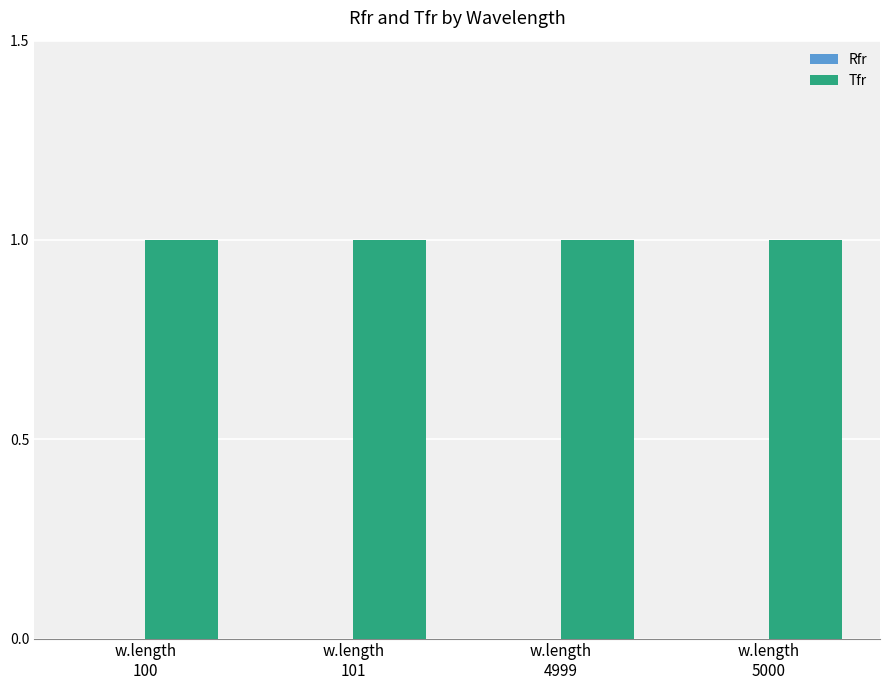

What is the total value across all series at w.length
5000?

1